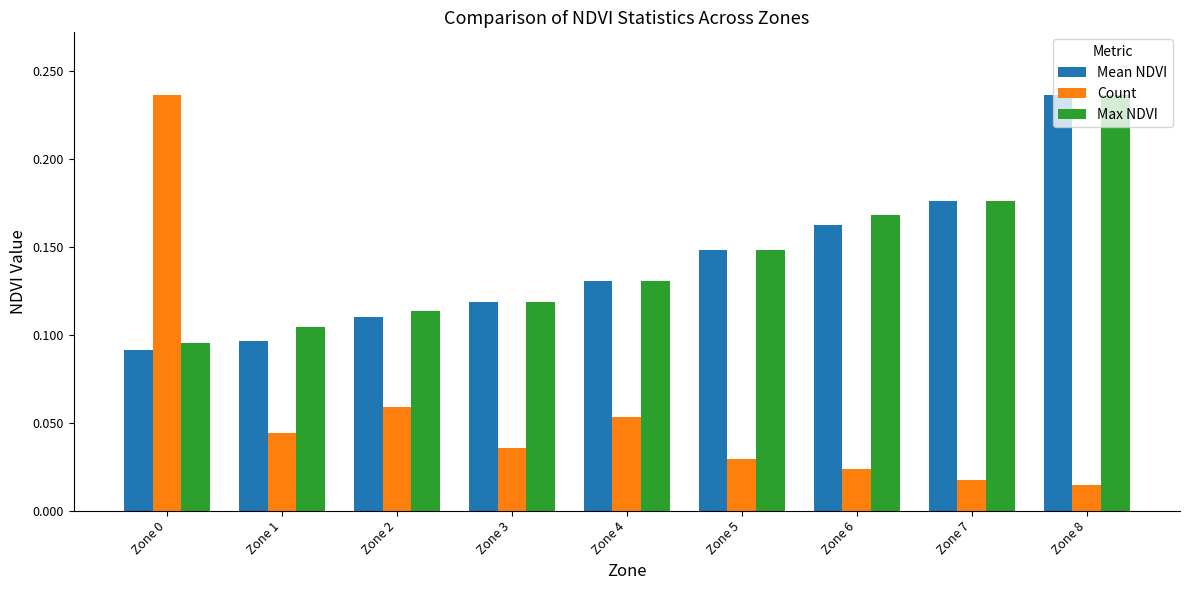

Count the number of data series in this chart.

3